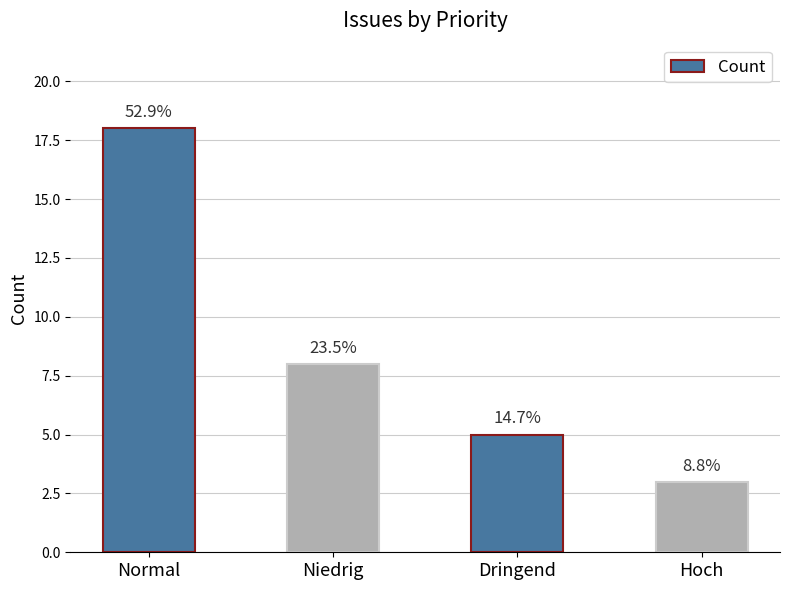

Reading left to right, list all the values displayed in this chart.

Normal=18	Niedrig=8	Dringend=5	Hoch=3